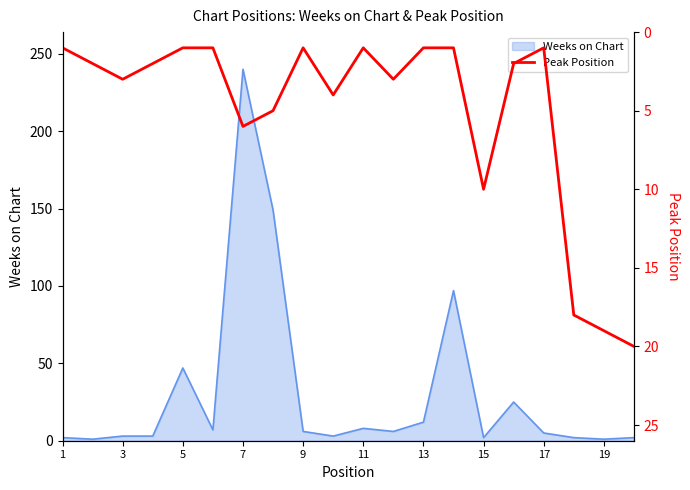

The value of Weeks on Chart at 7 is 240. True or false?

True